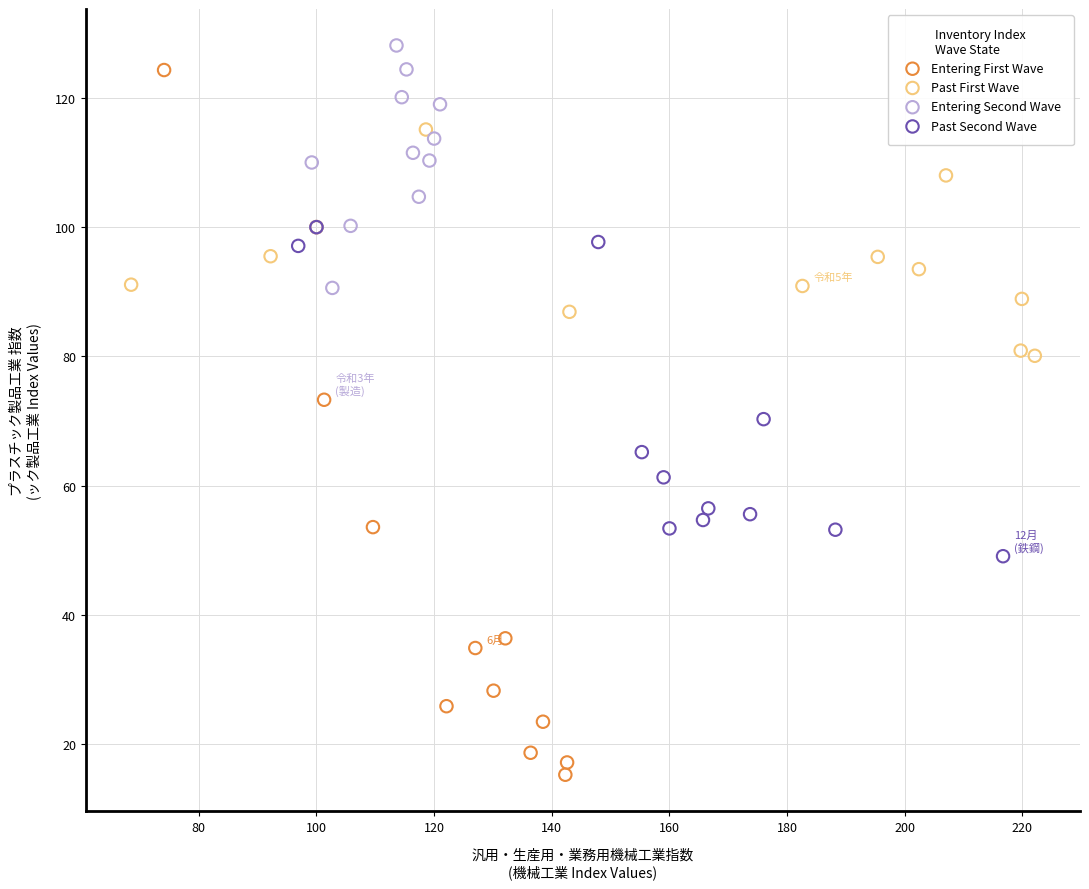

Which series has the largest Y range (max minus min)?

Entering First Wave